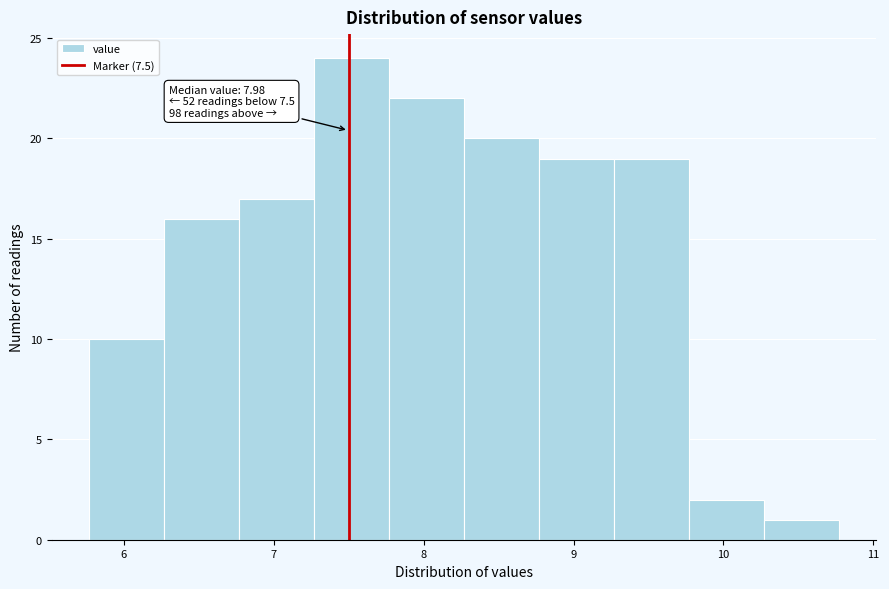

Which range on the x-axis has the tallest bar?

7.27 to 7.77